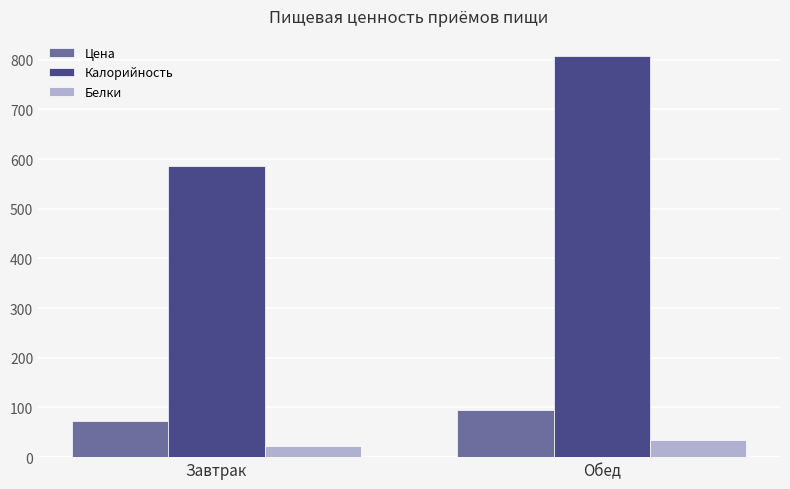

What is the label of the 1st bar from the left?

Завтрак